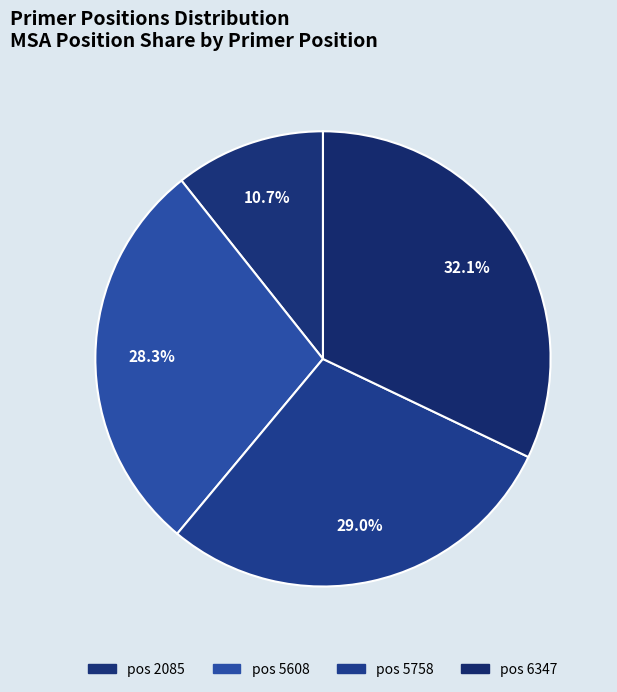

Which category has the biggest portion of the pie?

pos 6347